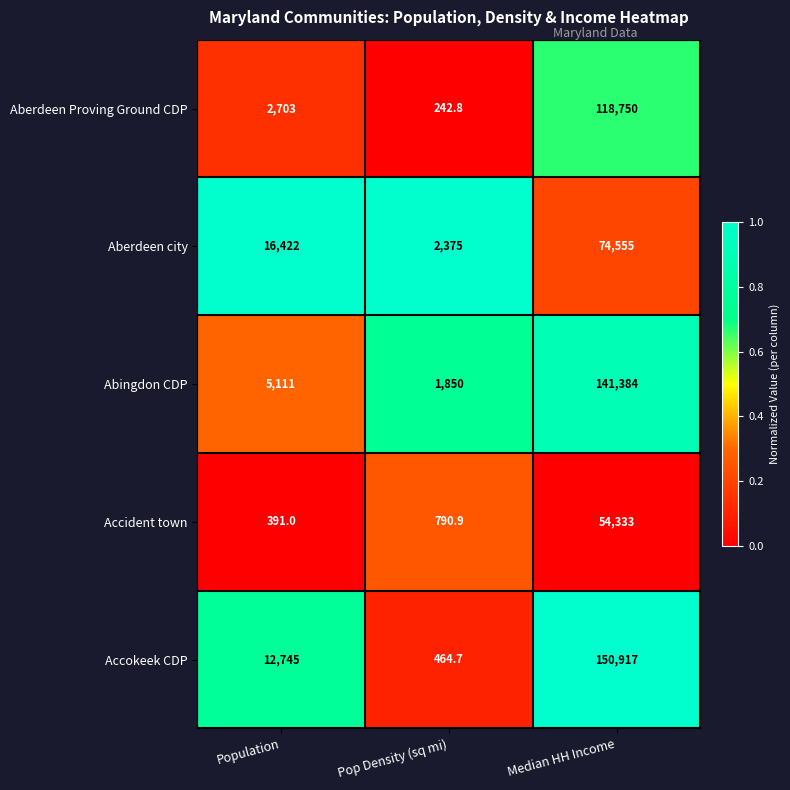

What is the average value of the Aberdeen city series?

31117.3